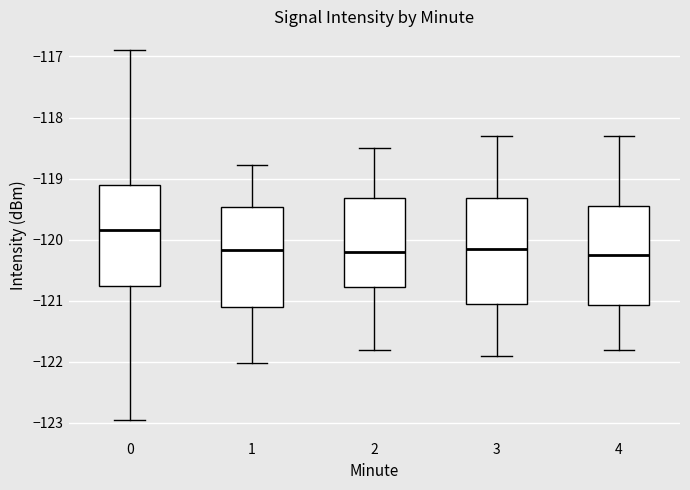

Reading left to right, transcribe this box plot: for each box, give where its median line is, the range the box spans, and where its two whiskers end, as read against the y-axis. The values are not printed on the chart, so give them approximately, as read against the axis.

0: median -119.8, box -120.8 to -119.1, whiskers -123.0 to -116.9
1: median -120.2, box -121.1 to -119.5, whiskers -122.0 to -118.8
2: median -120.2, box -120.8 to -119.3, whiskers -121.8 to -118.5
3: median -120.1, box -121.0 to -119.3, whiskers -121.9 to -118.3
4: median -120.2, box -121.1 to -119.4, whiskers -121.8 to -118.3